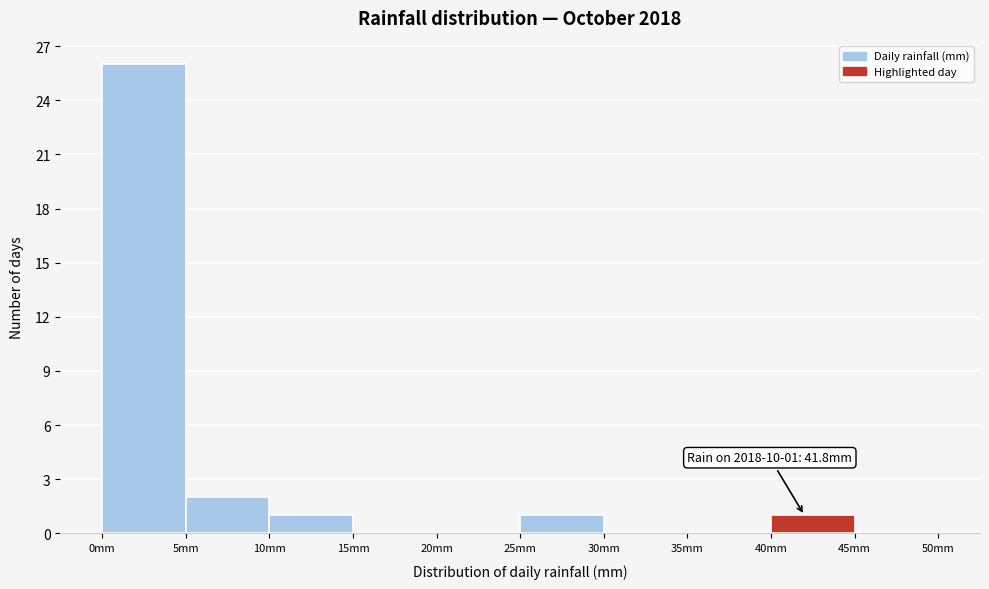

Over which range of the x-axis is the bar tallest?

0 to 5